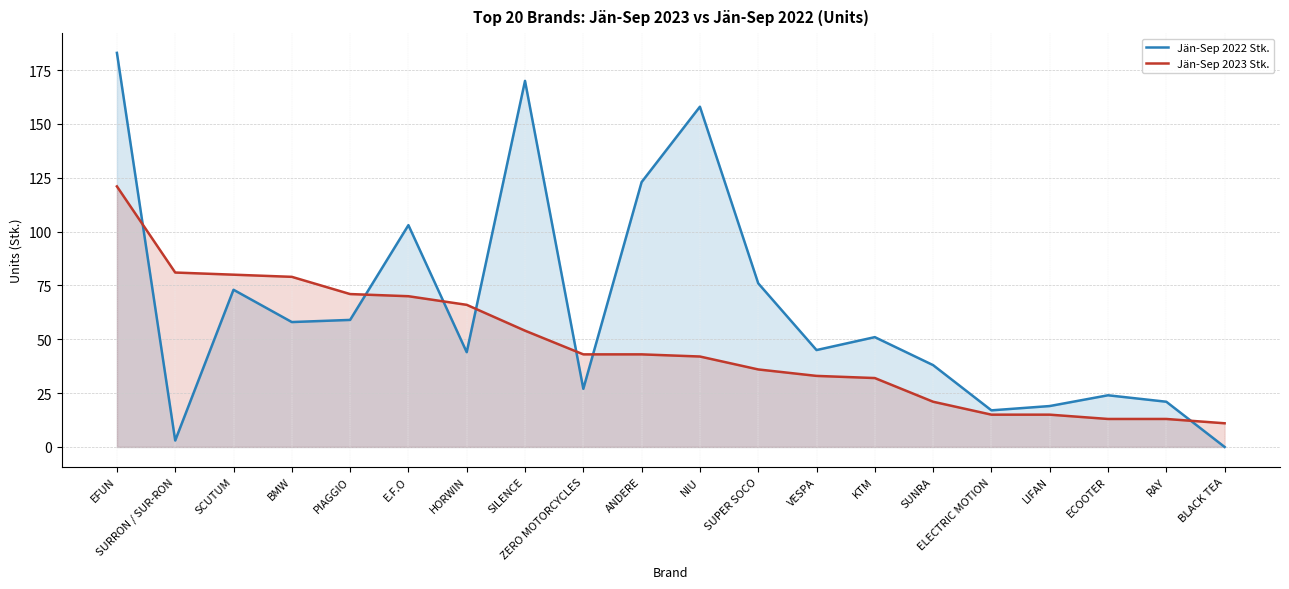

How many data points in Jän-Sep 2022 Stk. are above 51?

9